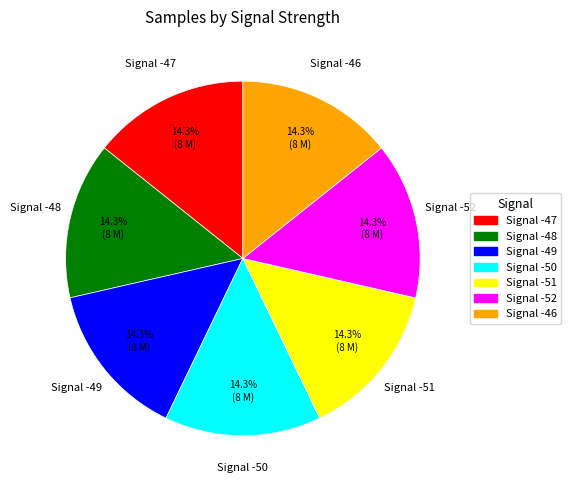

What is the ratio of the value at Signal -51 to the value at Signal -49?

1.0